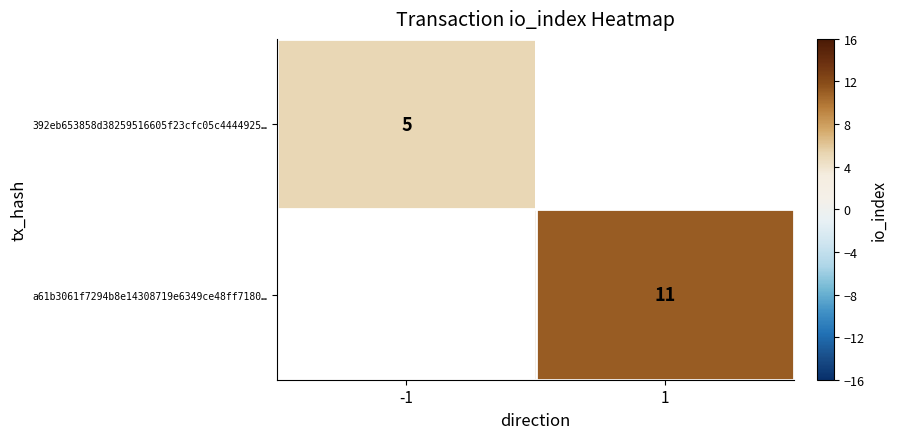

The value of 392eb653858d38259516605f23cfc05c4444925… at -1 is 1. True or false?

False